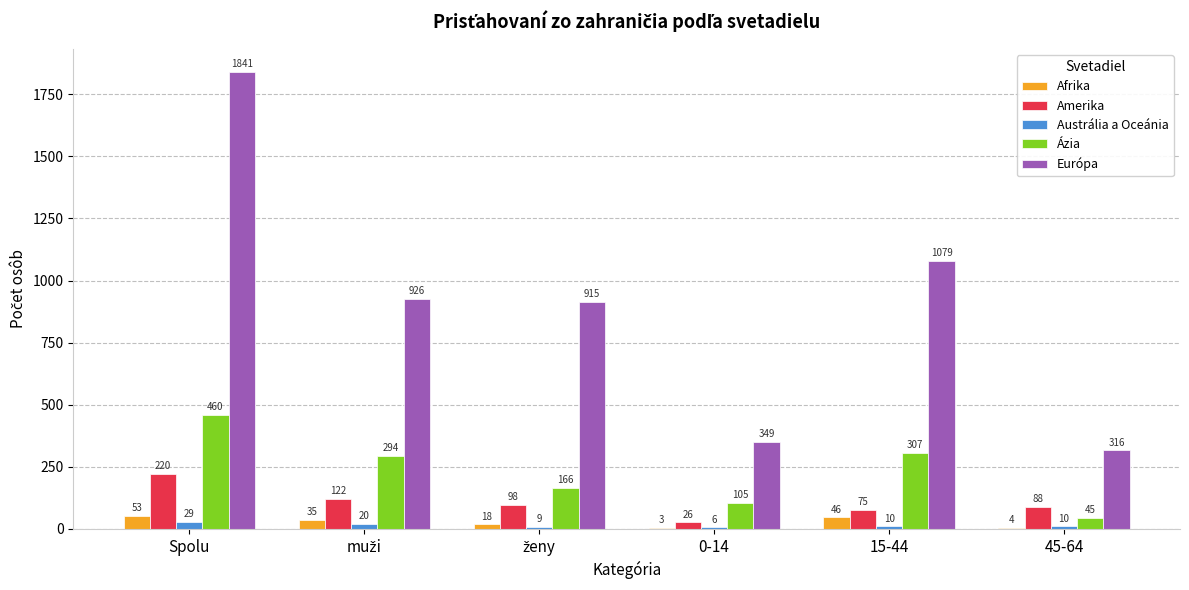

Are the bars grouped side by side (vs. stacked)?

Yes